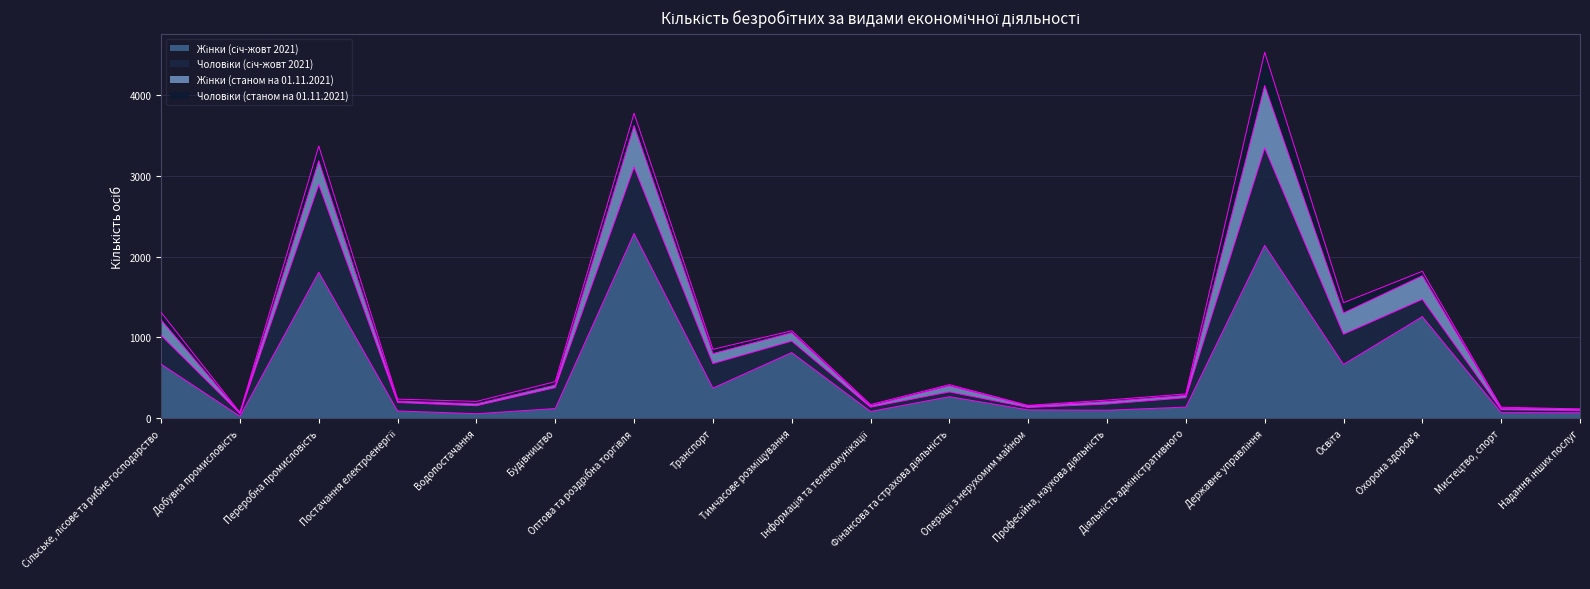

What is the difference between the Чоловіки (січ-жовт 2021) values at Сільське, лісове та рибне господарство and Охорона здоров'я?

142